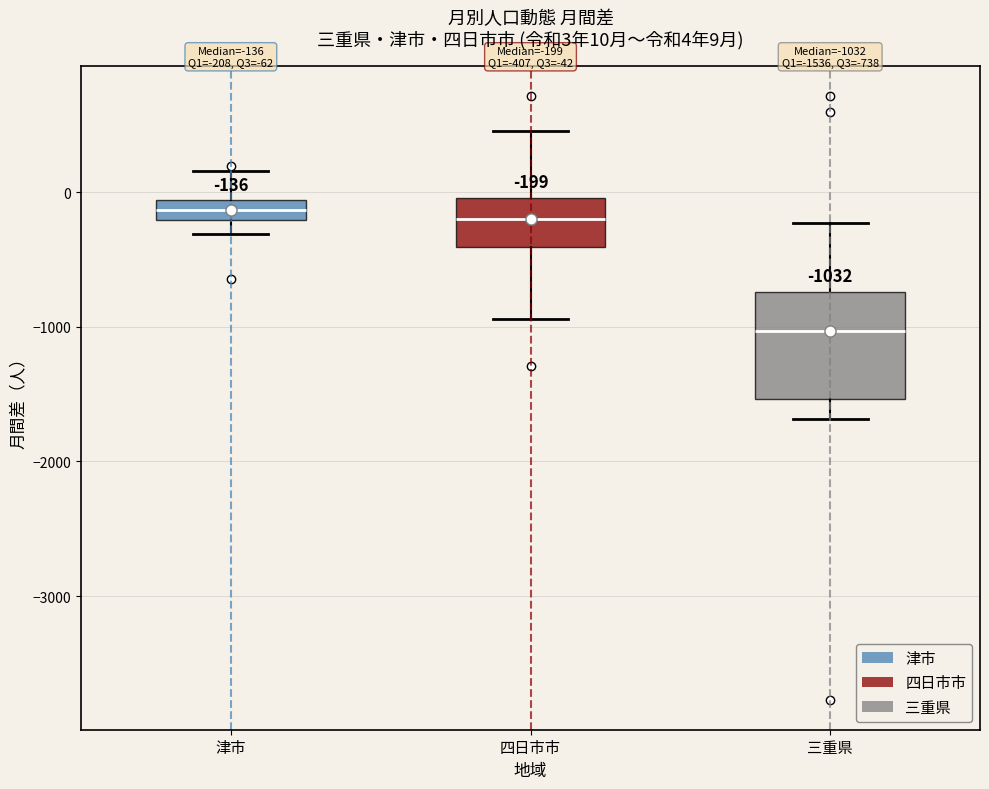

Comparing the boxes themselves (not the whiskers), which one is the tallest?

三重県